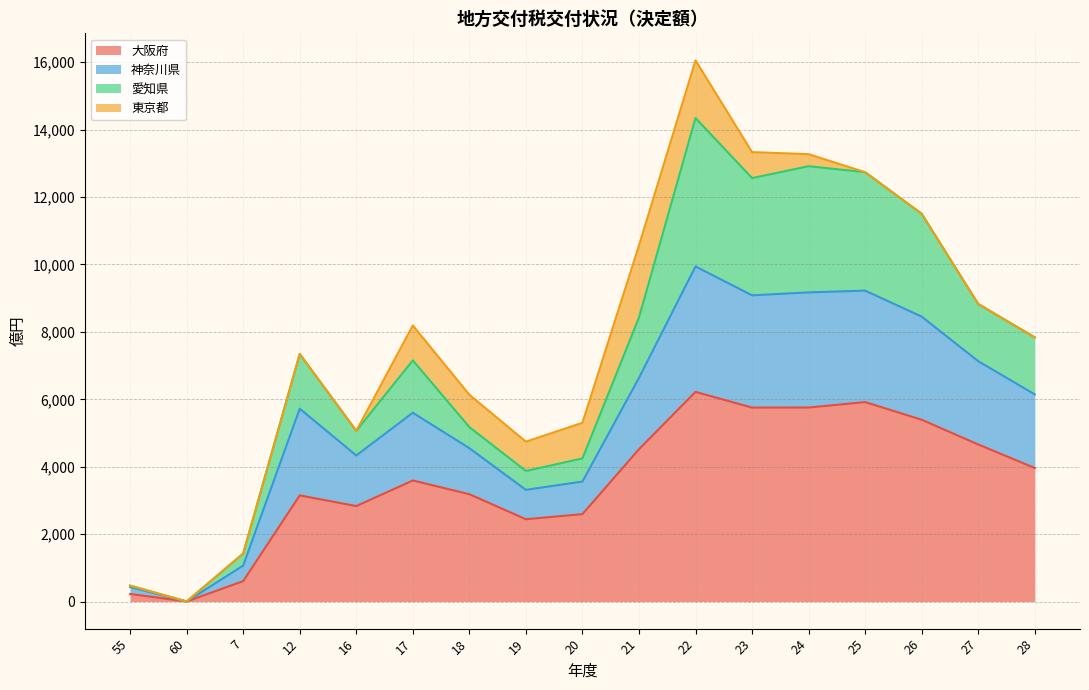

What is the total value across all series at 23?

13332.0